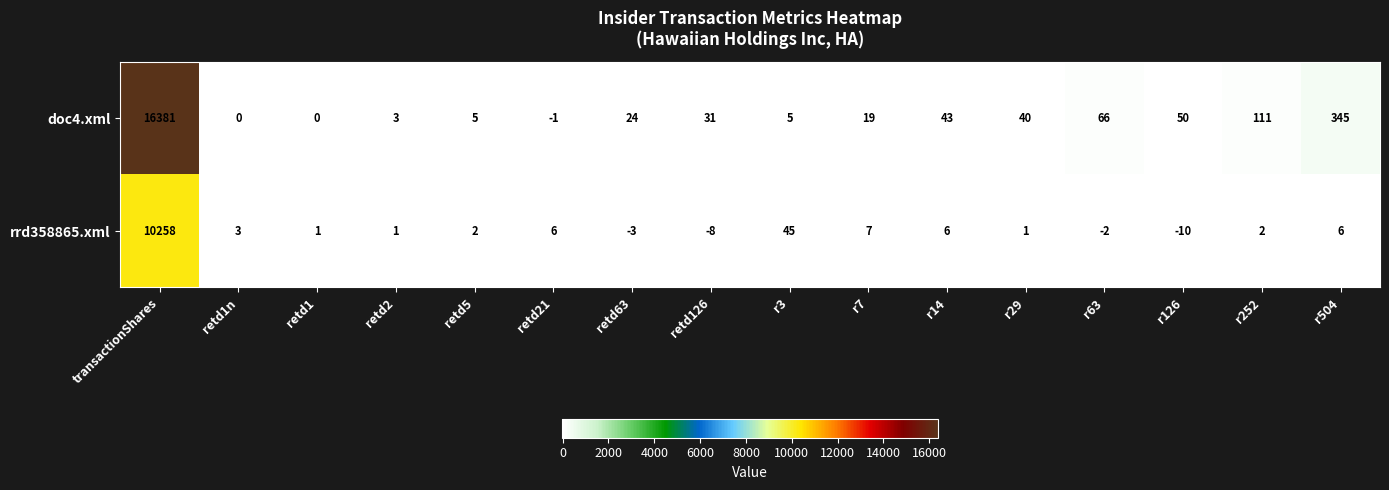

What is the spread (max minus min) of values at r14?

37